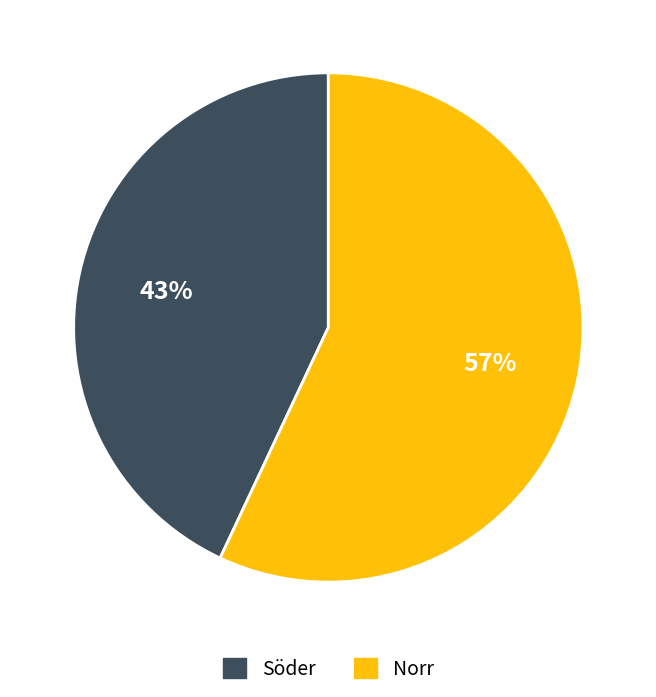

Is there a majority slice in this chart?

Yes